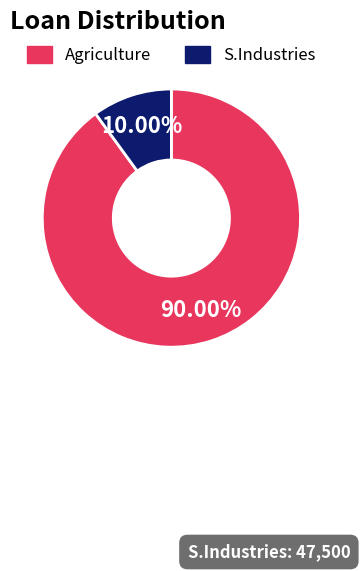

To the nearest percent, what is the combined percentage of S.Industries and Agriculture?

100%